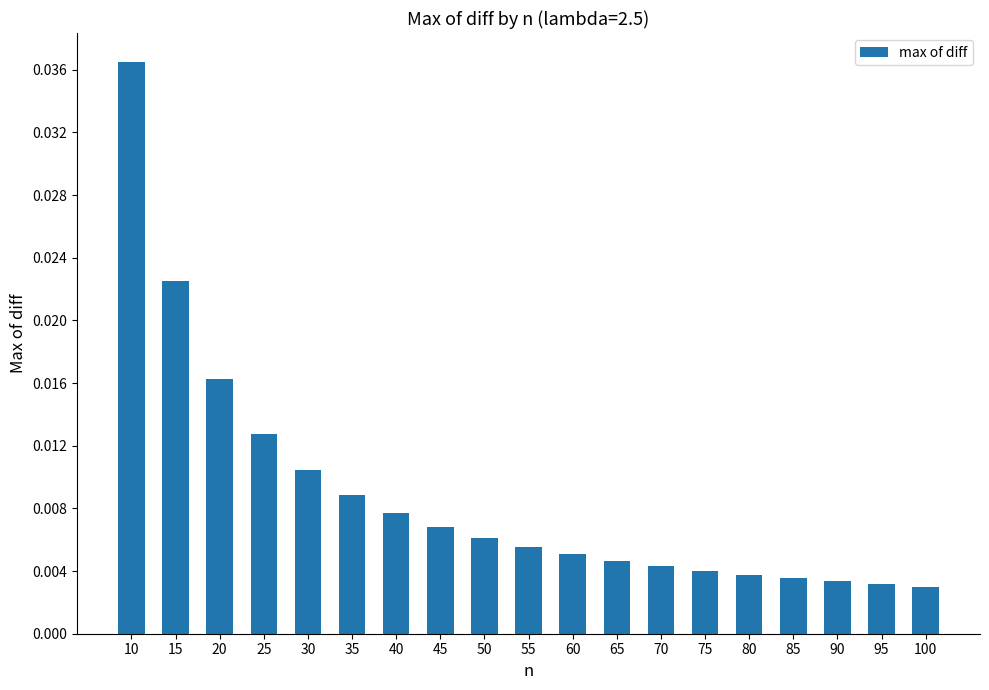

Which label corresponds to the largest value in the chart?

10